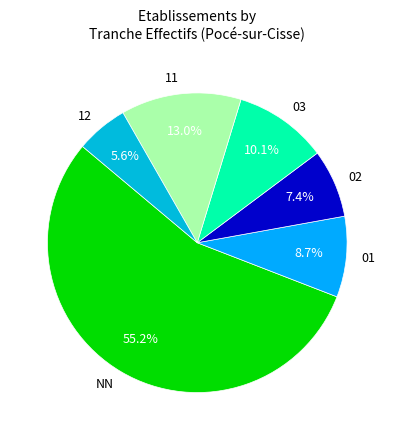

Which slice represents more than half of the pie?

NN